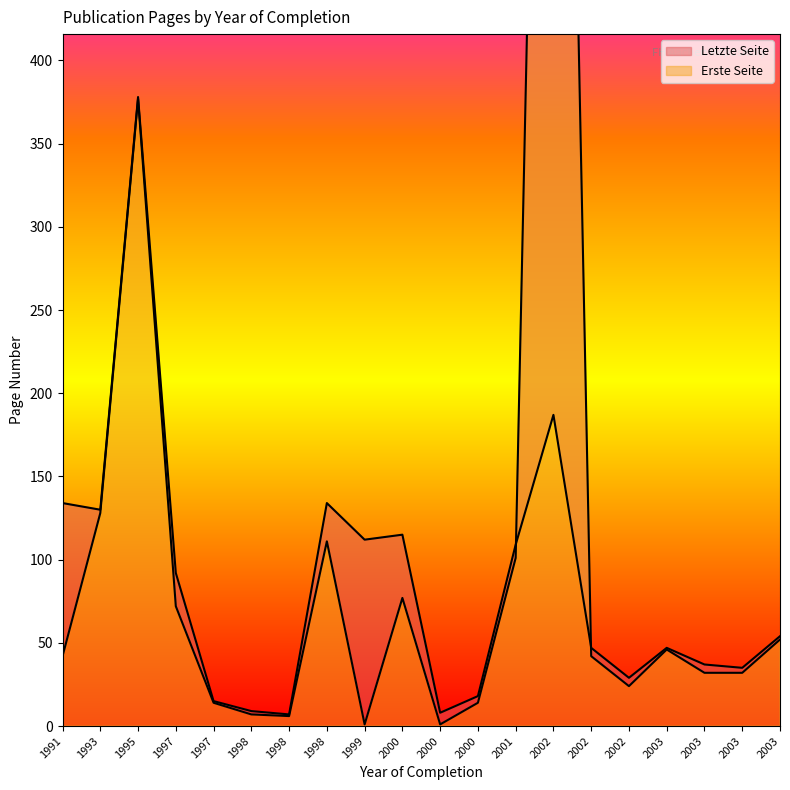

True or false: Letzte Seite has more than 1 points higher than both neighbors.

True